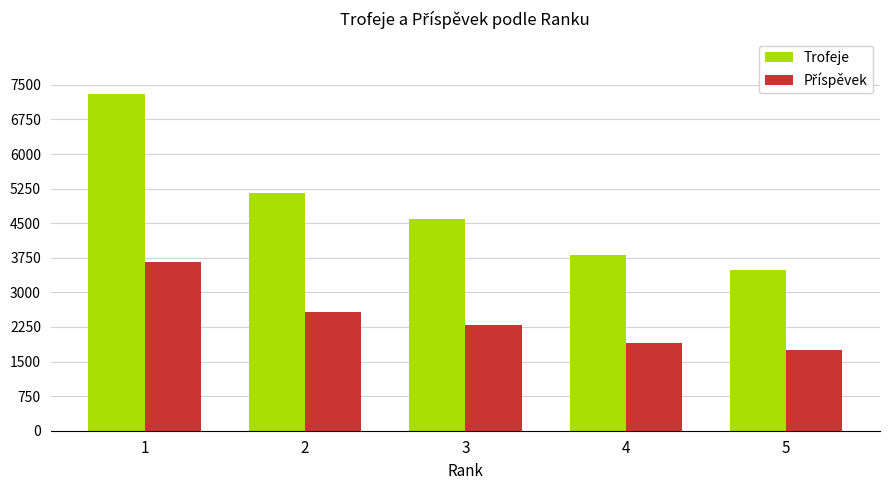

How many bars are there in total?

10